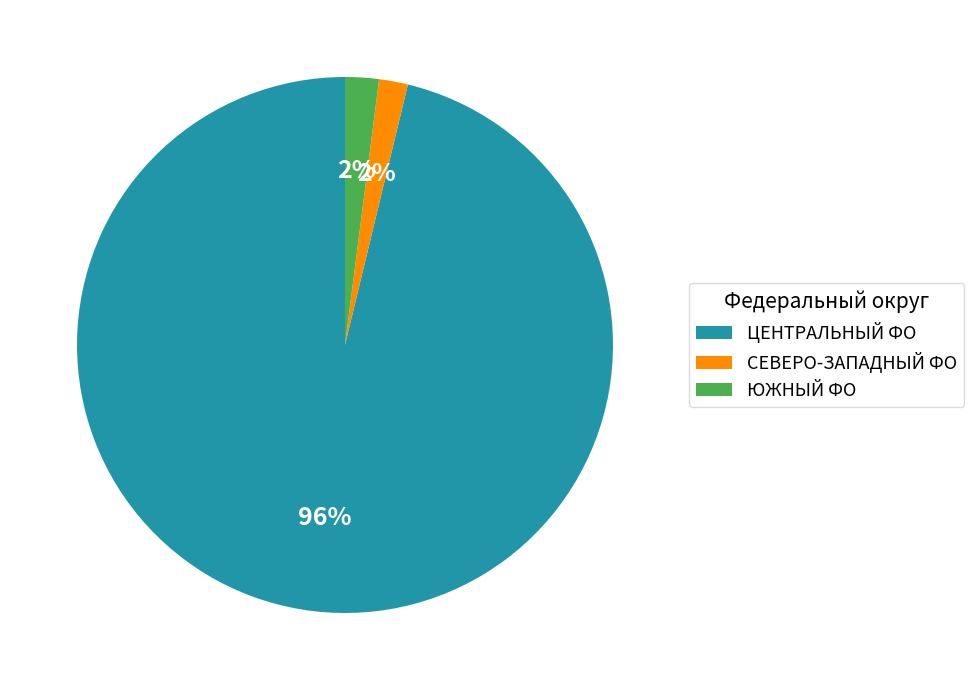

To the nearest percent, what percentage of the pie is ЦЕНТРАЛЬНЫЙ ФО?

96%